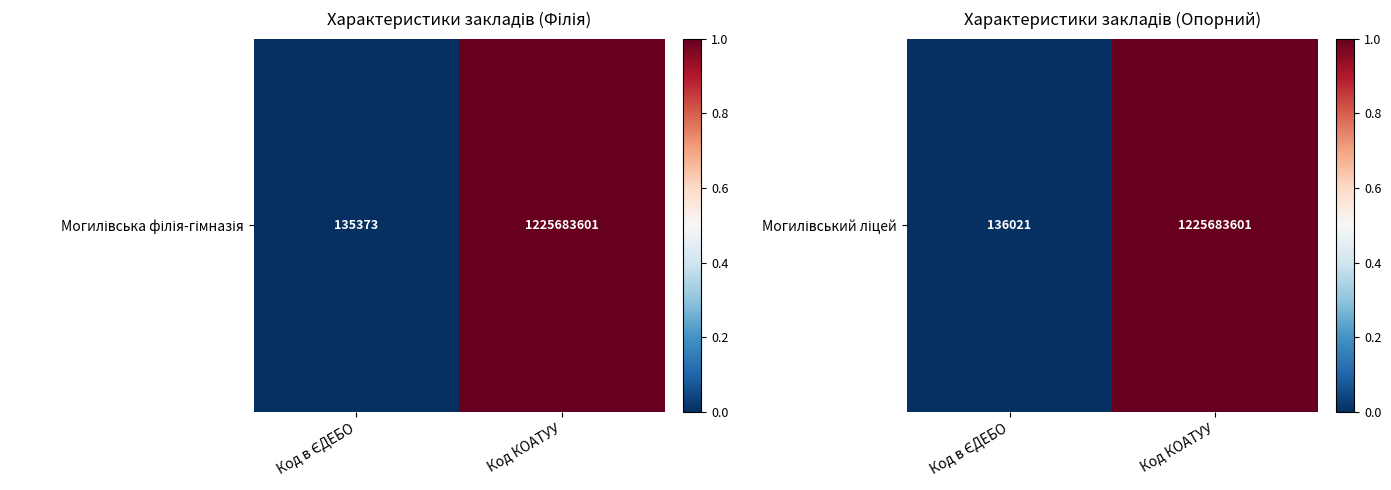

What is the difference between the values at Код в ЄДЕБО and Код КОАТУУ?

1.0